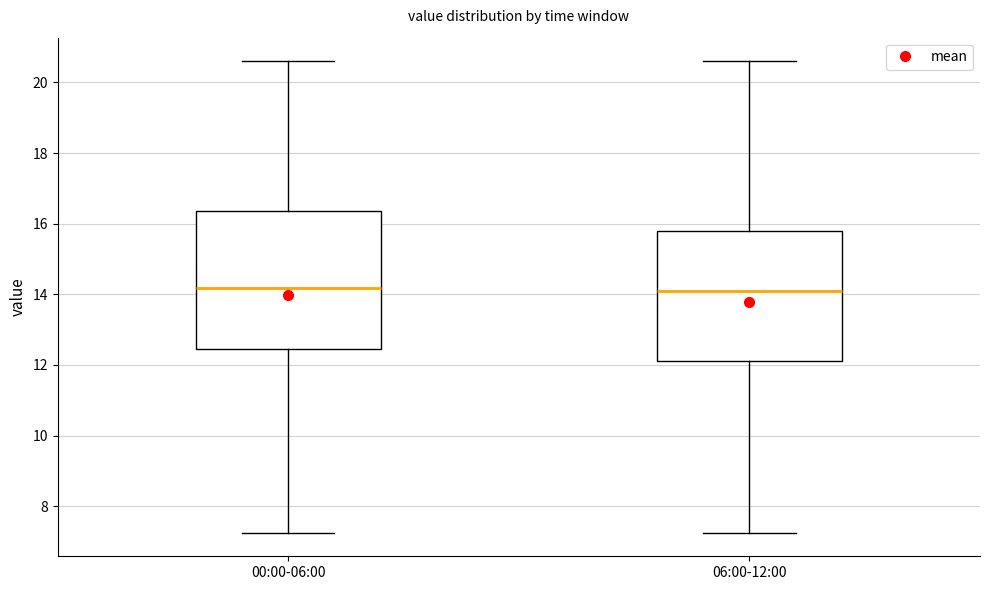

Reading left to right, read every box against the y-axis: the position of its median line, the range the box covers, and the ends of its whiskers. The values are not printed on the chart, so give them approximately, as read against the axis.

00:00-06:00: median 14.2, box 12.4 to 16.4, whiskers 7.2 to 20.6
06:00-12:00: median 14.2, box 12.2 to 15.8, whiskers 7.2 to 20.6